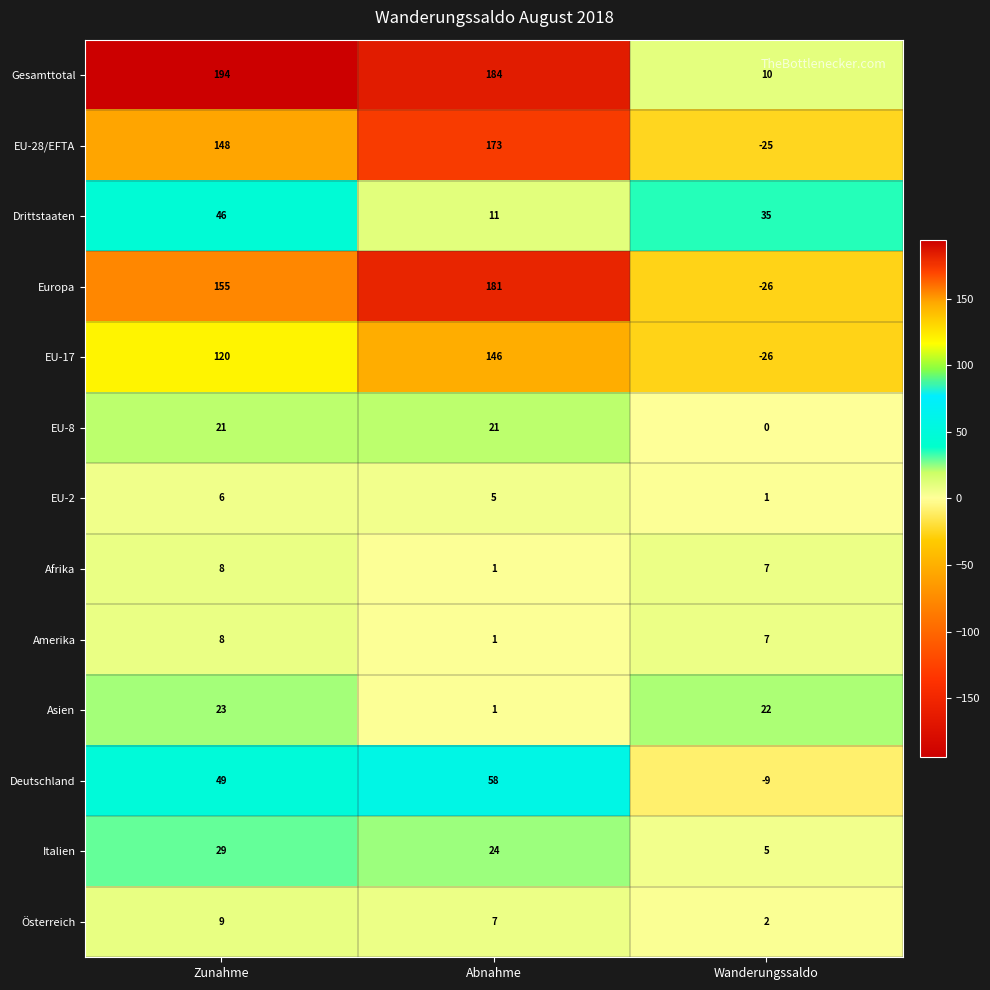

At which label is Österreich closest to 5?

Abnahme